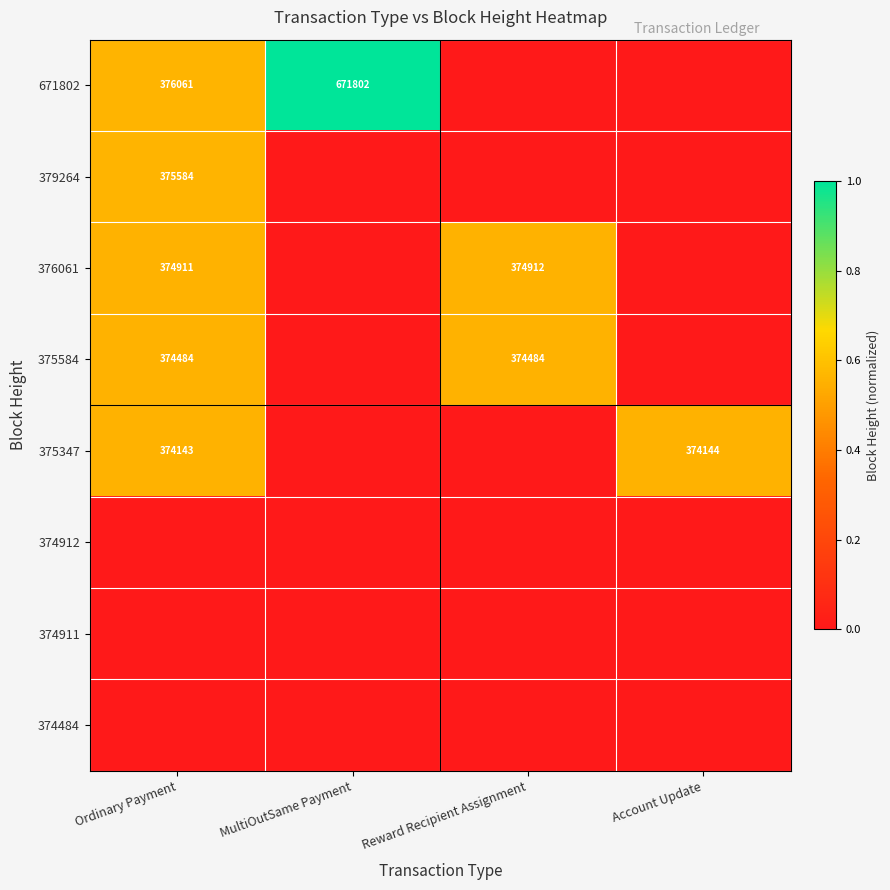

What is the total value across all series at Reward Recipient Assignment?

1.1